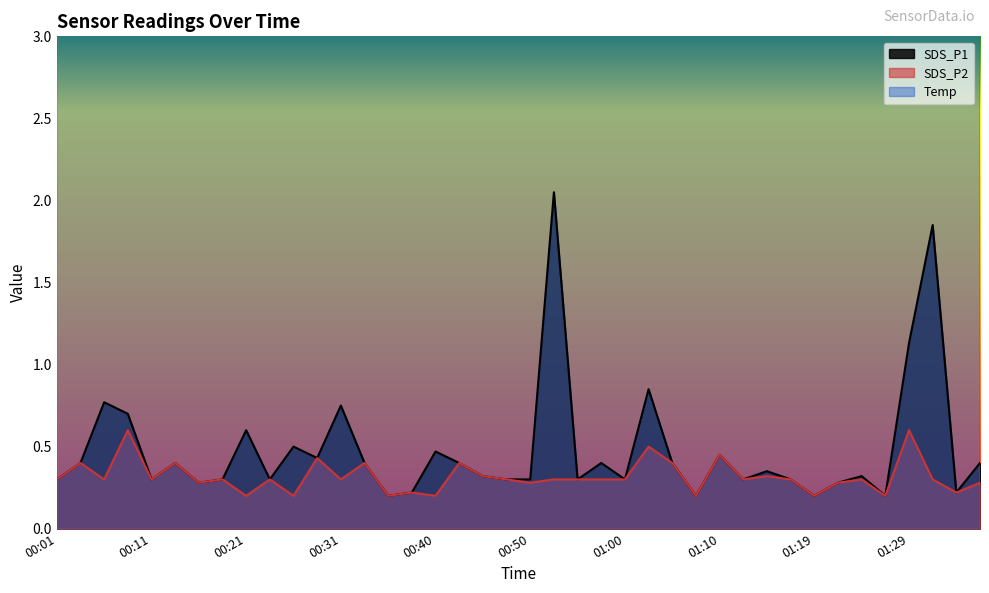

True or false: SDS_P2 has a value of 0.5 at 01:10.

True